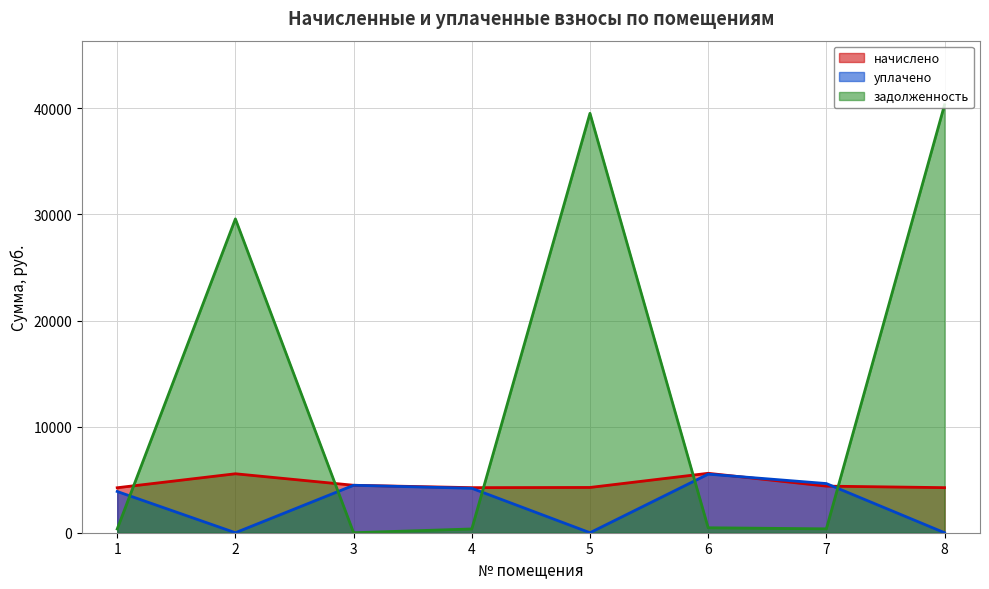

At which label is начислено closest to 4921?

3